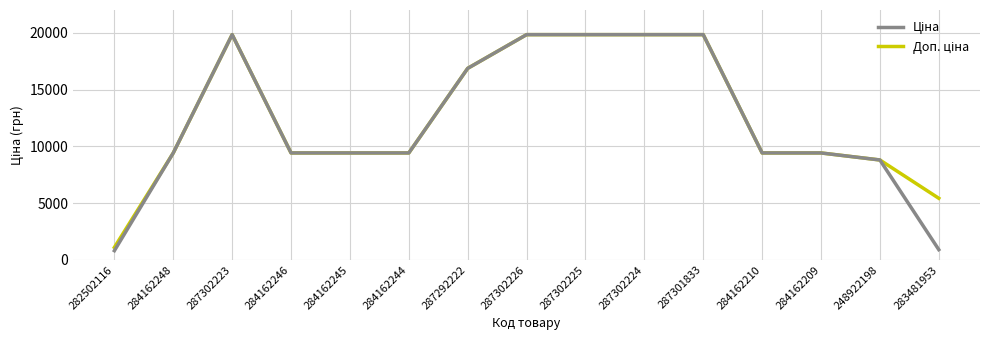

How many lines are shown in the chart?

2